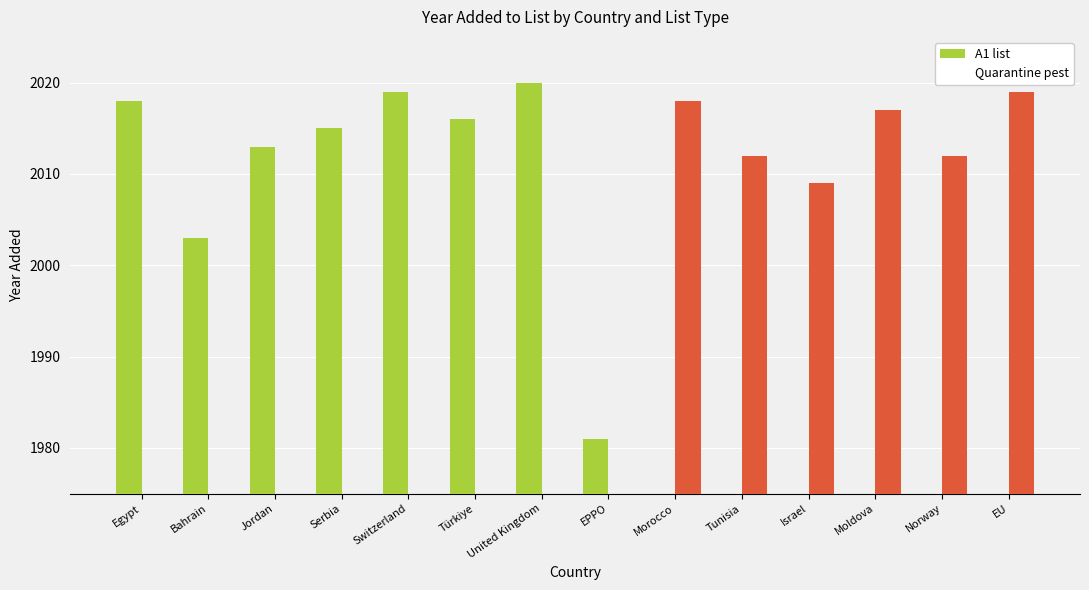

What is the label of the 13th bar from the left?

Norway